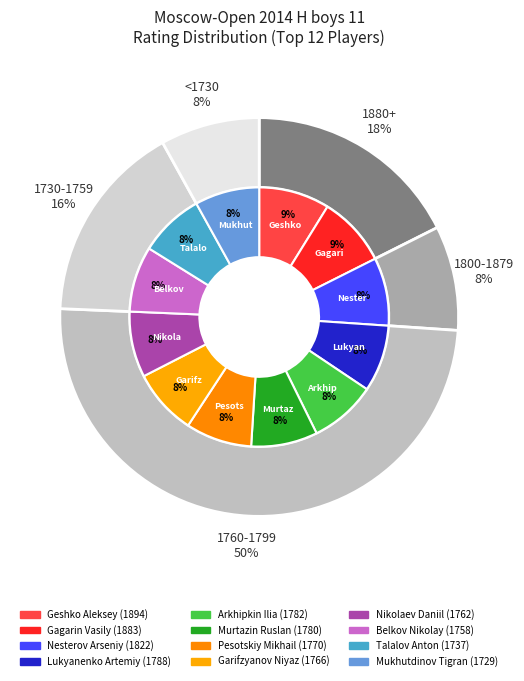

How many slices are in this pie chart?

12